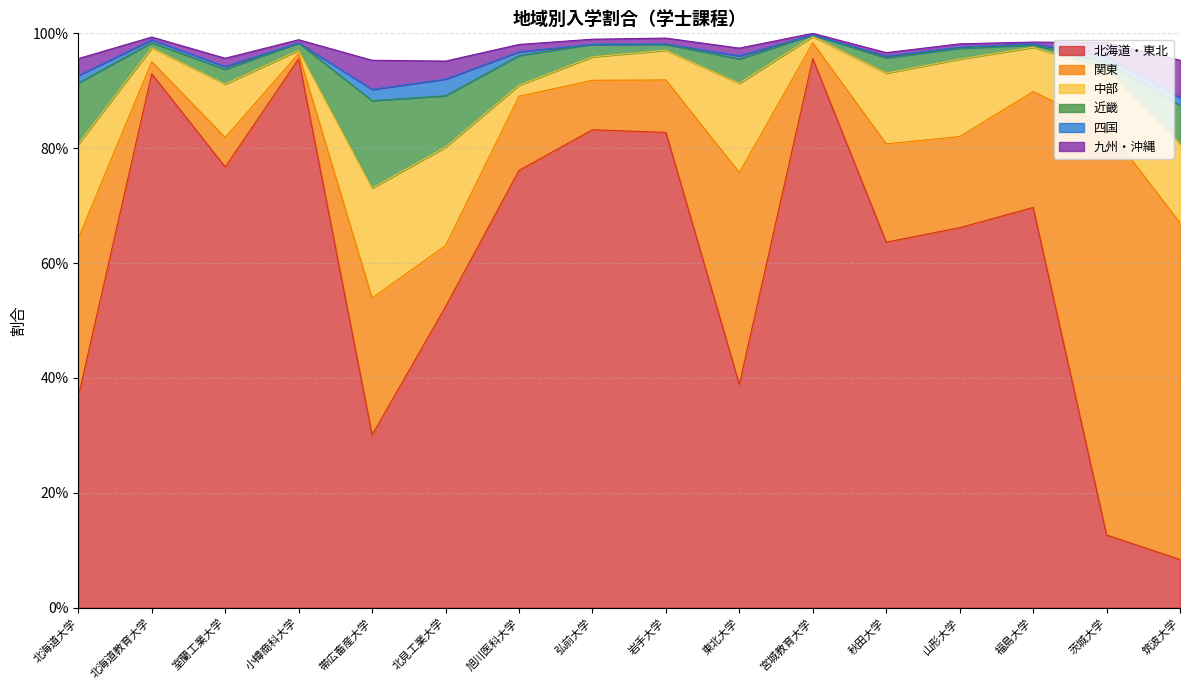

What position from the left is 帯広畜産大学?

5